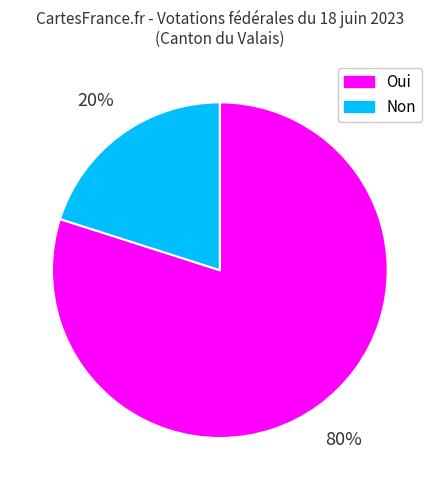

To the nearest percent, what portion does Oui represent?

80%